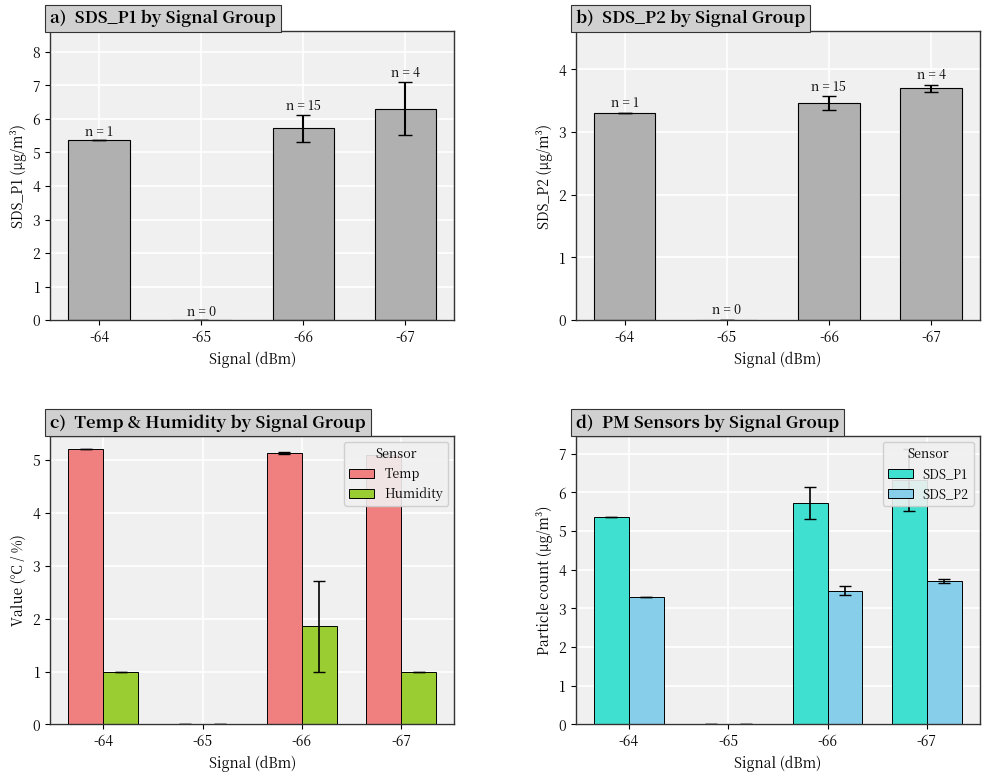

At which label does Humidity first exceed 1?

-66